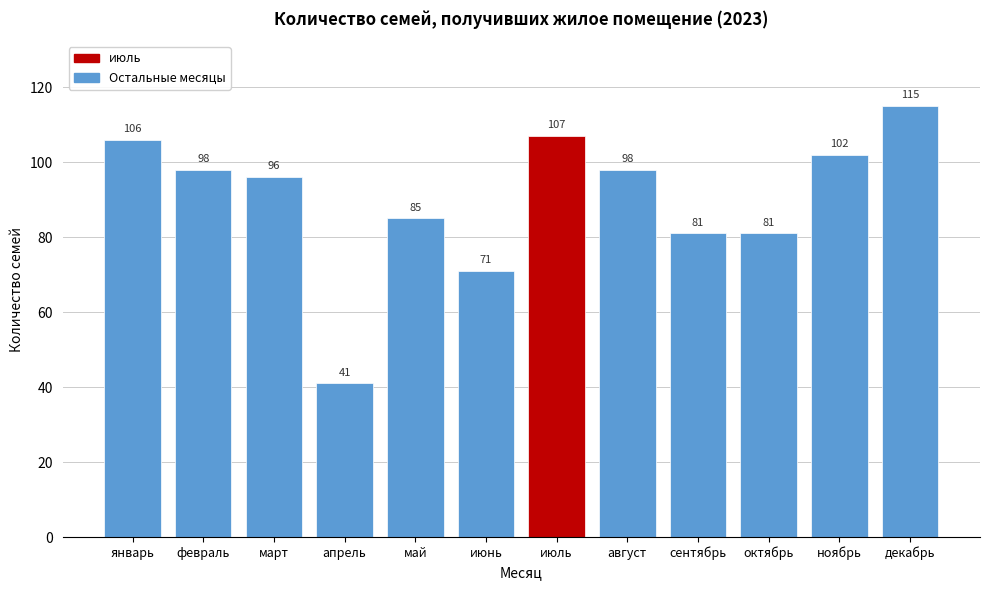

Reading right to left, list all the values displayed in this chart.

декабрь=115	ноябрь=102	октябрь=81	сентябрь=81	август=98	июль=107	июнь=71	май=85	апрель=41	март=96	февраль=98	январь=106